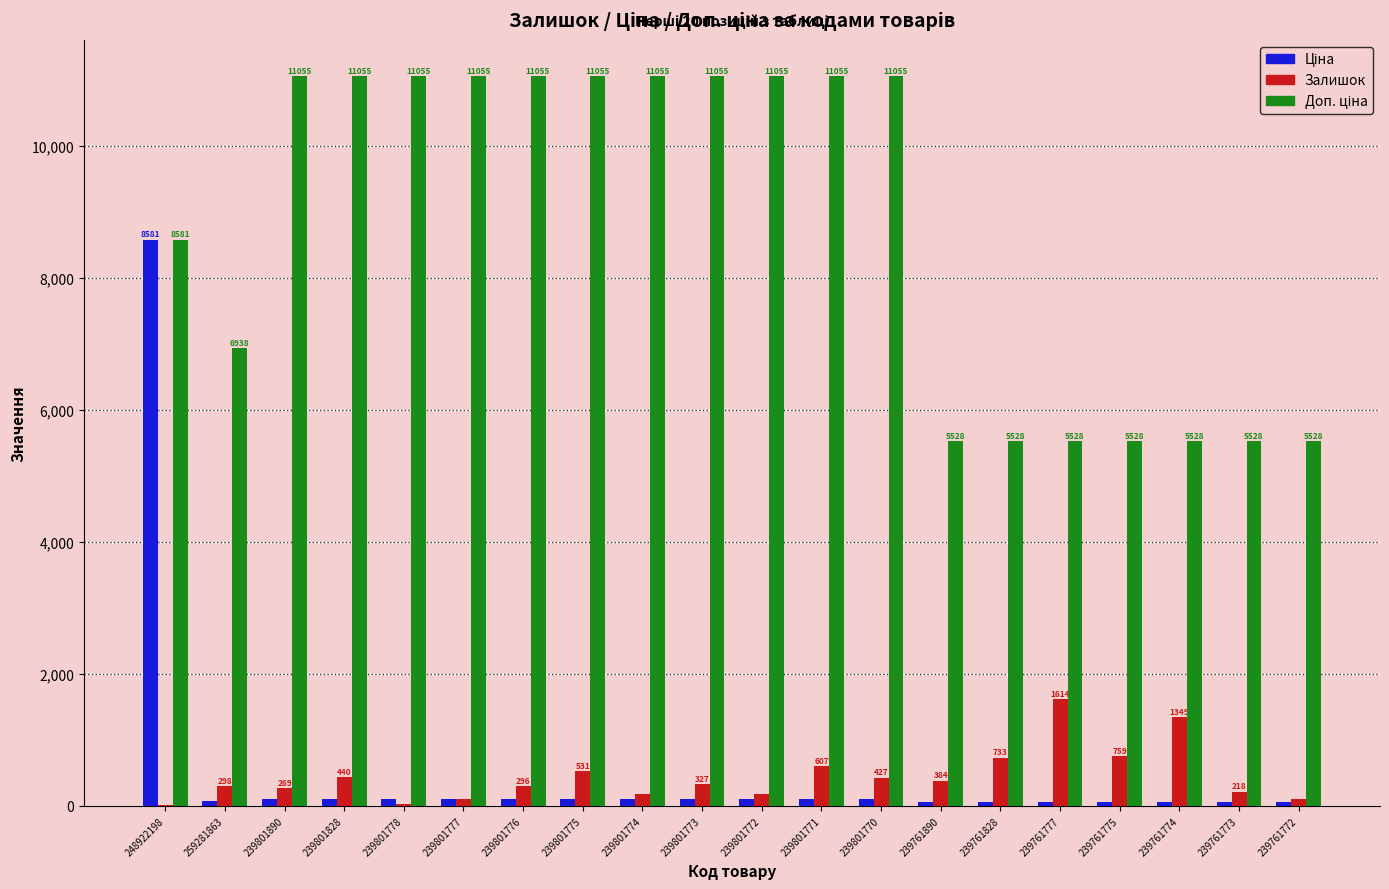

At which label does Залишок reach its peak?

239761777